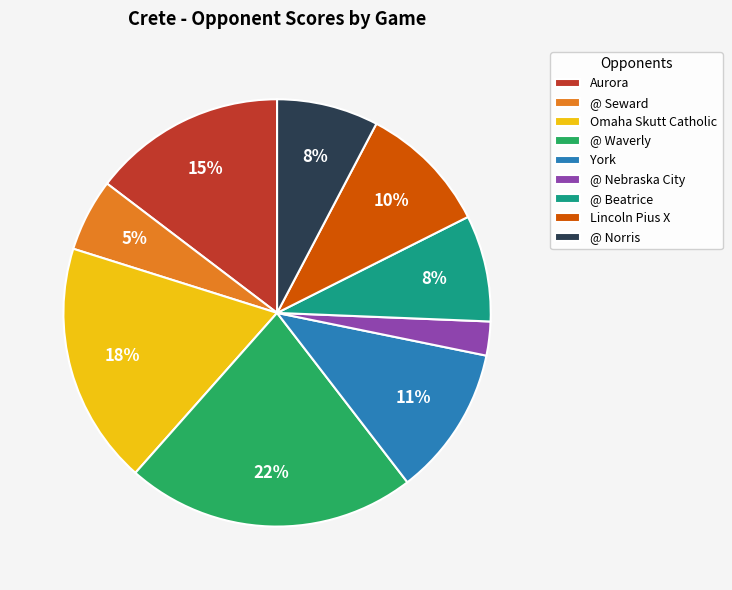

What is the largest slice in the pie chart?

@ Waverly